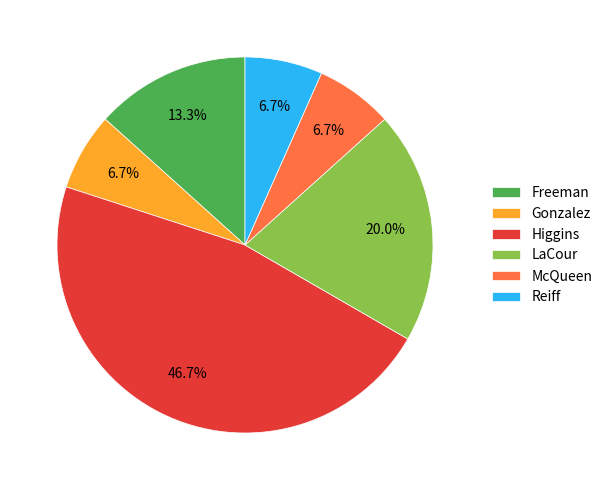

What is the ratio of the value at Gonzalez to the value at McQueen?

1.0